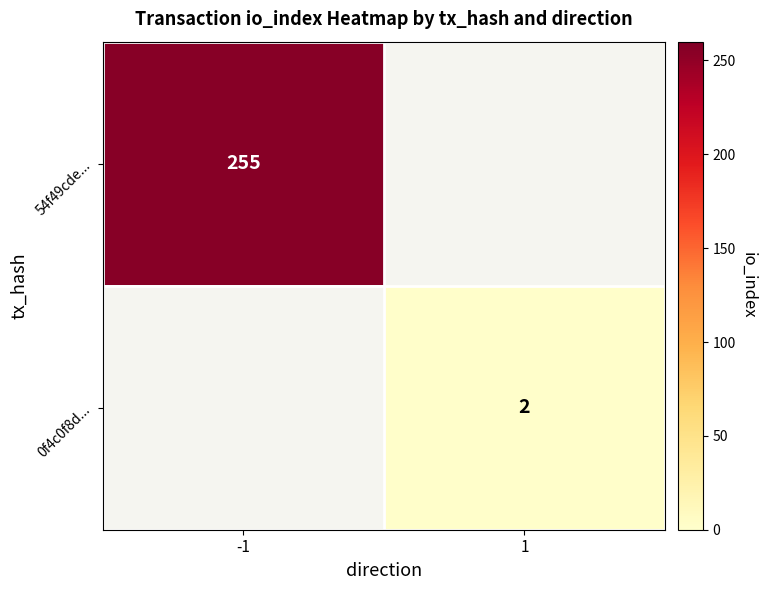

At how many categories does at least one series exceed 39?

1